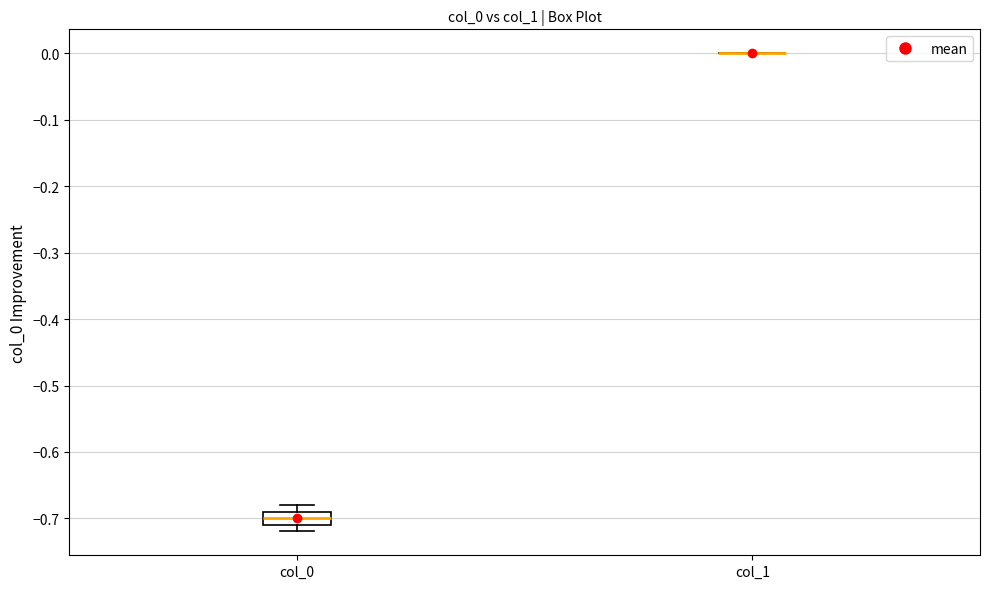

Reading left to right, transcribe this box plot: for each box, give where its median line is, the range the box spans, and where its two whiskers end, as read against the y-axis. The values are not printed on the chart, so give them approximately, as read against the axis.

col_0: median -0.70, box -0.71 to -0.69, whiskers -0.72 to -0.68
col_1: box collapsed to a line at 0.00, whiskers 0.00 to 0.00